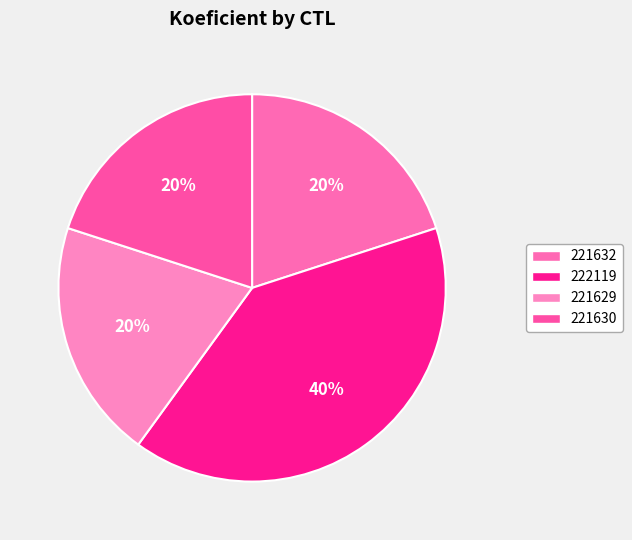

To the nearest percent, what is the difference between the largest and smallest slice percentages?

20%